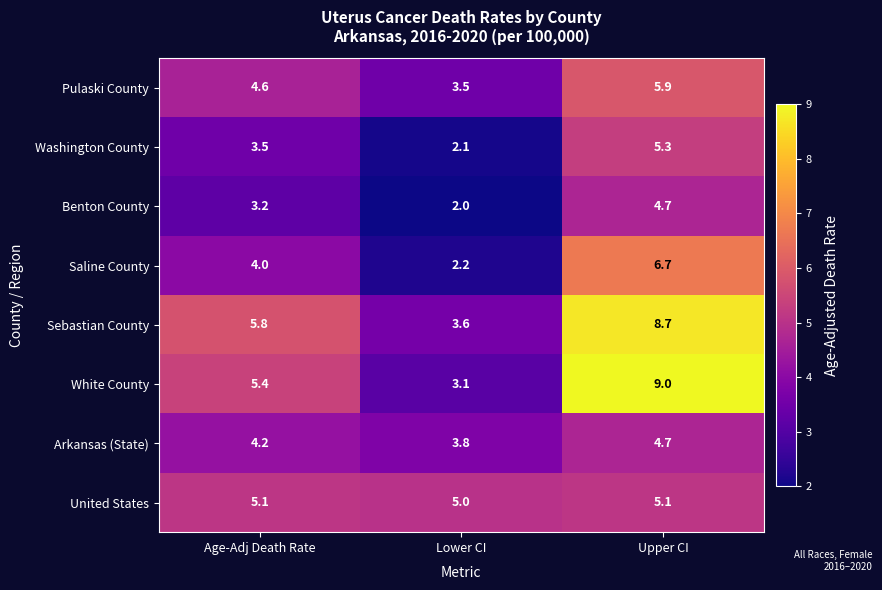

Reading left to right, list all the values displayed in this chart.

Pulaski County: 4.6	3.5	5.9
Washington County: 3.5	2.1	5.3
Benton County: 3.2	2.0	4.7
Saline County: 4.0	2.2	6.7
Sebastian County: 5.8	3.6	8.7
White County: 5.4	3.1	9.0
Arkansas (State): 4.2	3.8	4.7
United States: 5.1	5.0	5.1